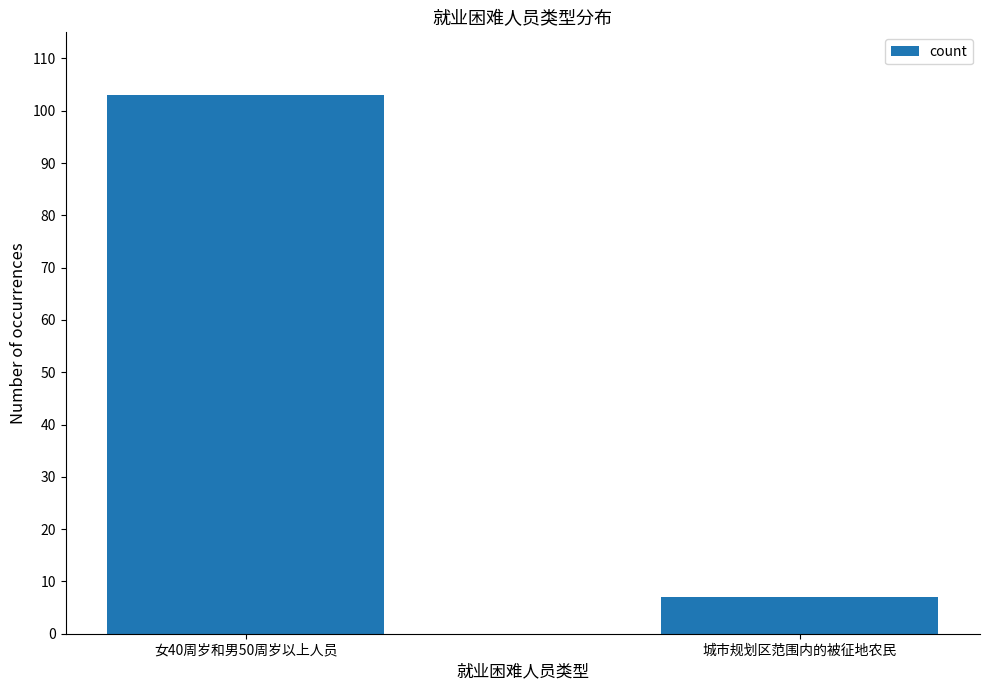

What is the approximate value at 女40周岁和男50周岁以上人员, to the nearest 10?

100